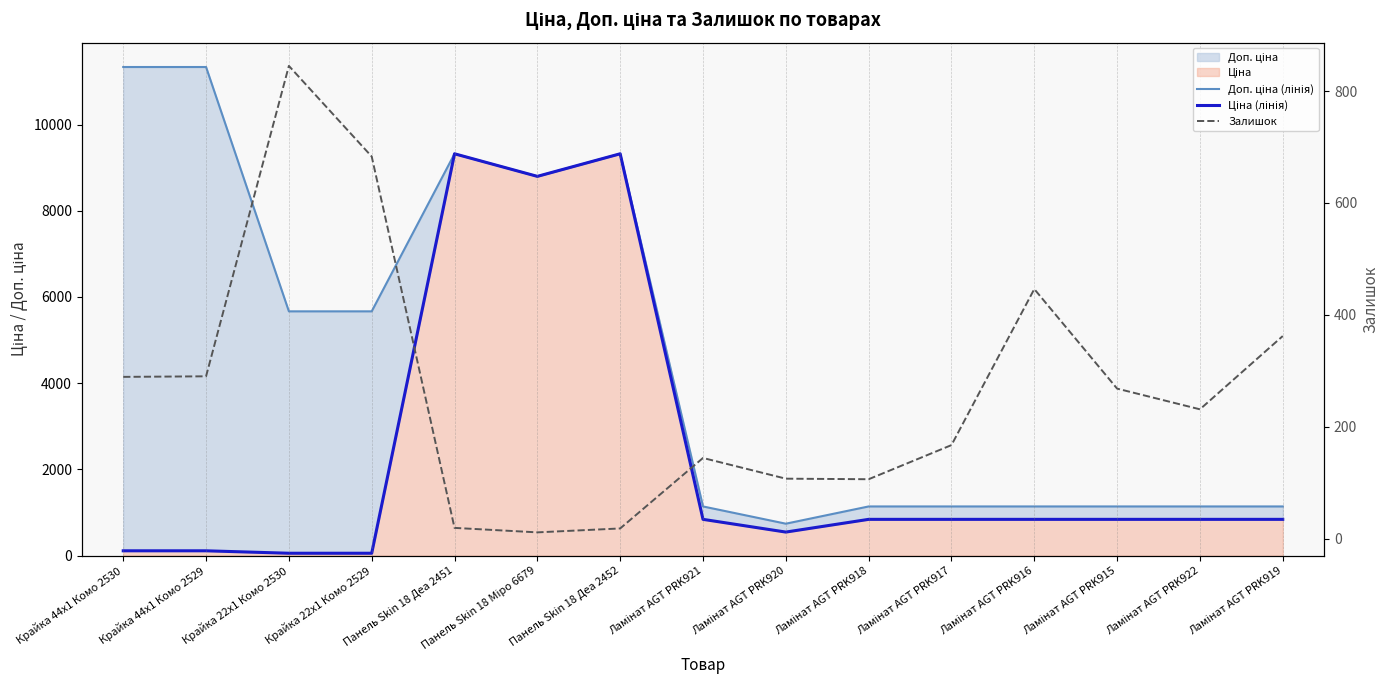

What is the smallest value displayed?

11.0